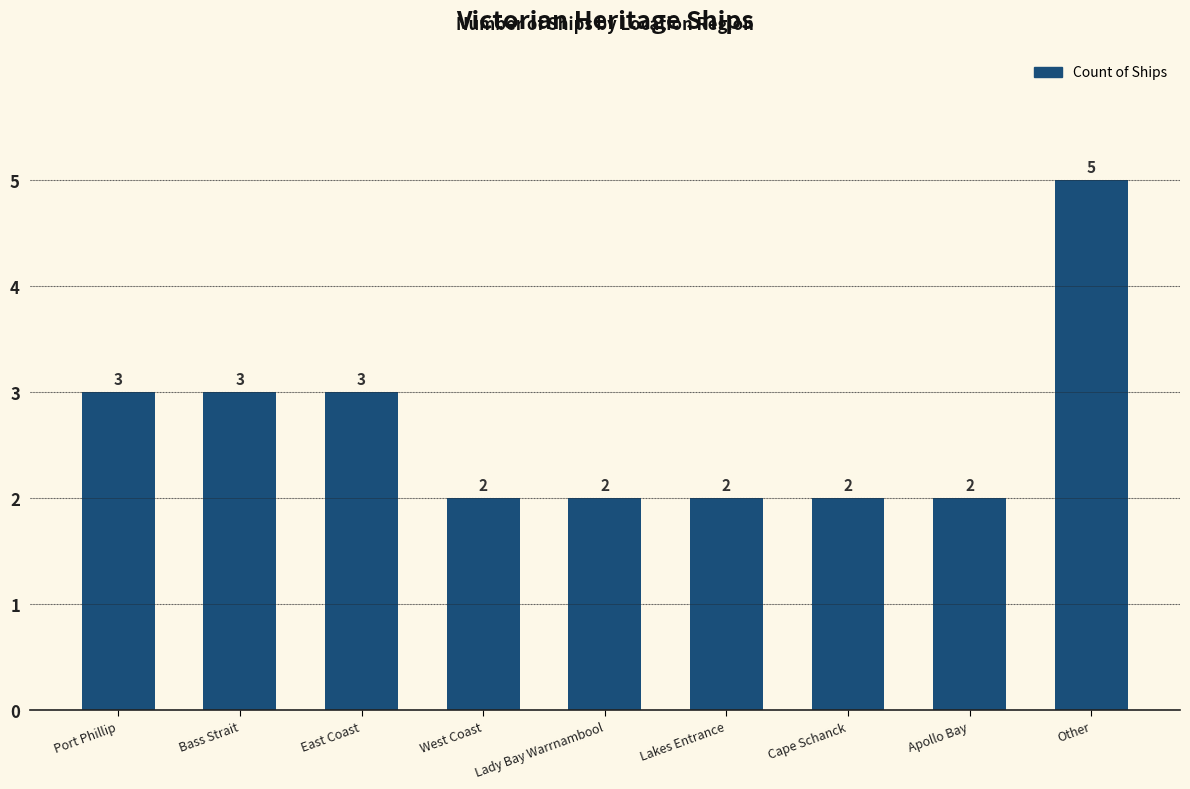

How many values are between 2 and 3?

8